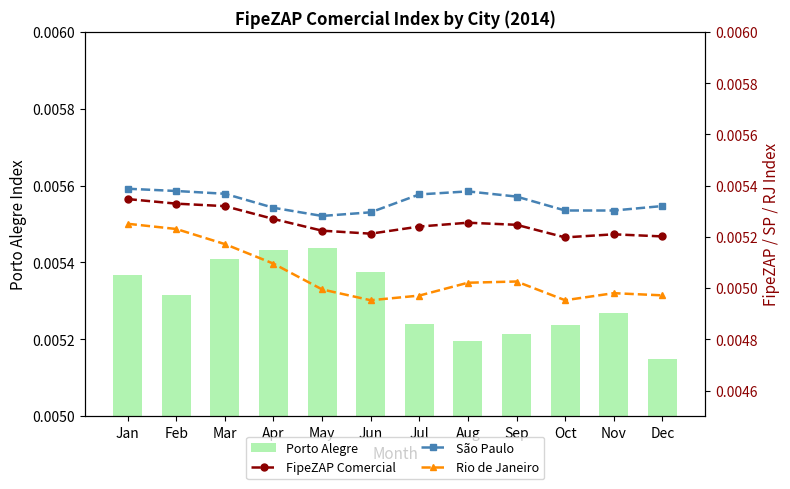

At which label is Porto Alegre closest to 0?

Dec